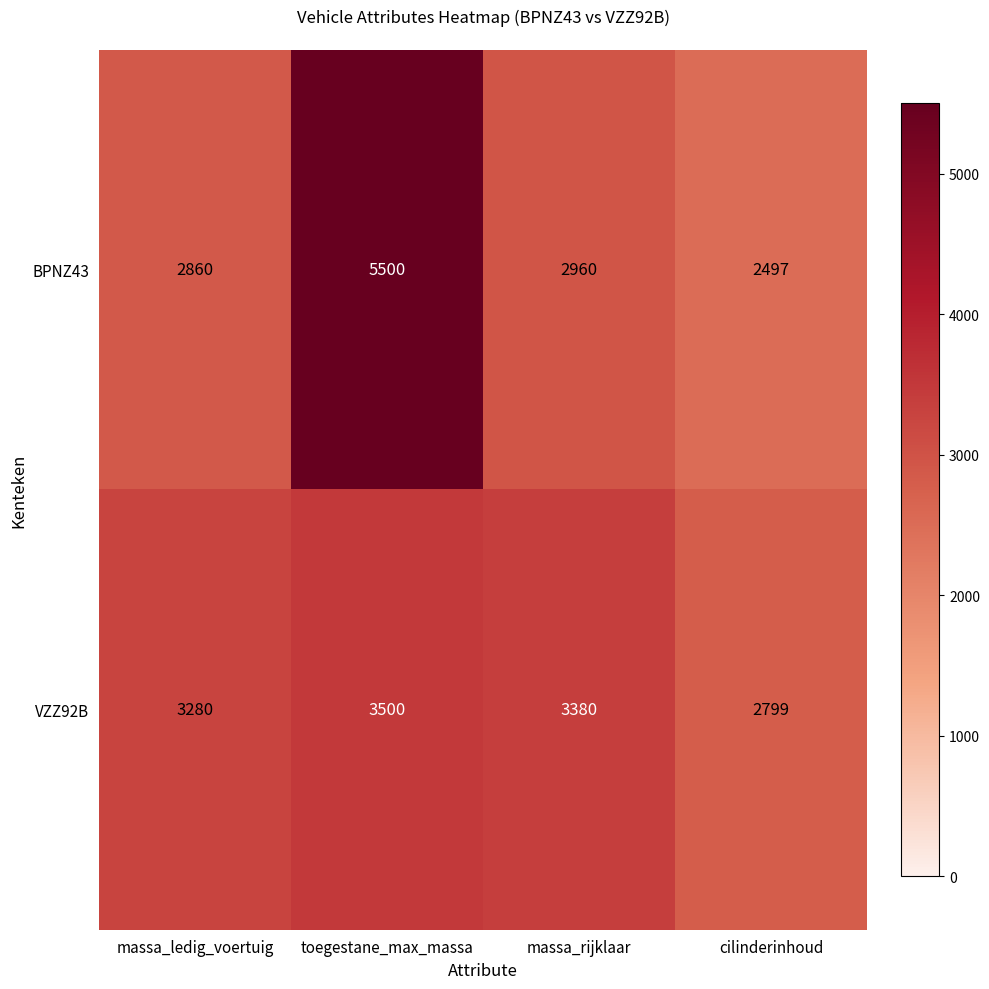

How many VZZ92B values are between 3280 and 3500?

3